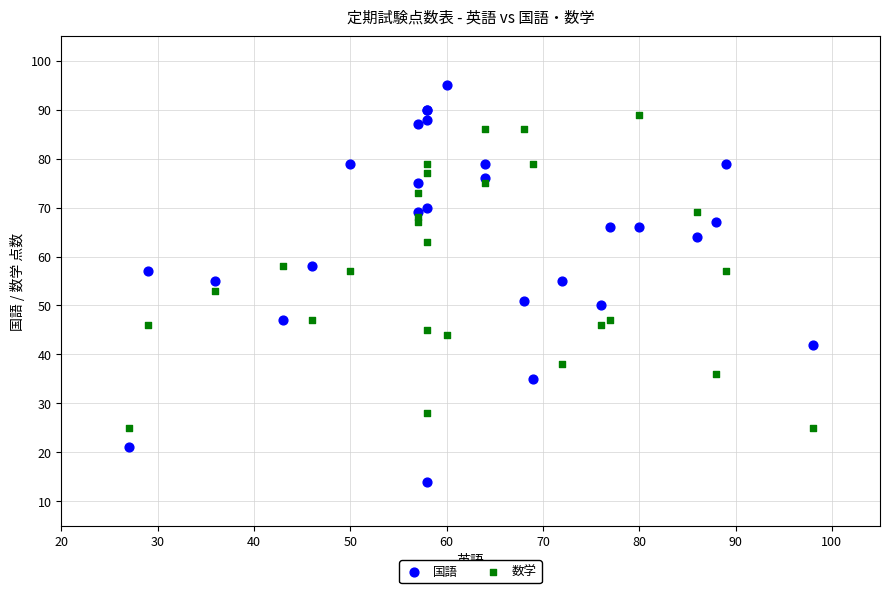

Which series has the largest Y range (max minus min)?

国語